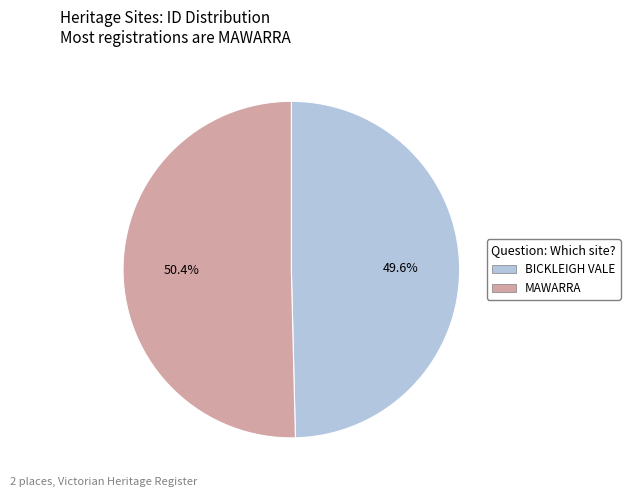

To the nearest percent, what is the average slice percentage?

50%